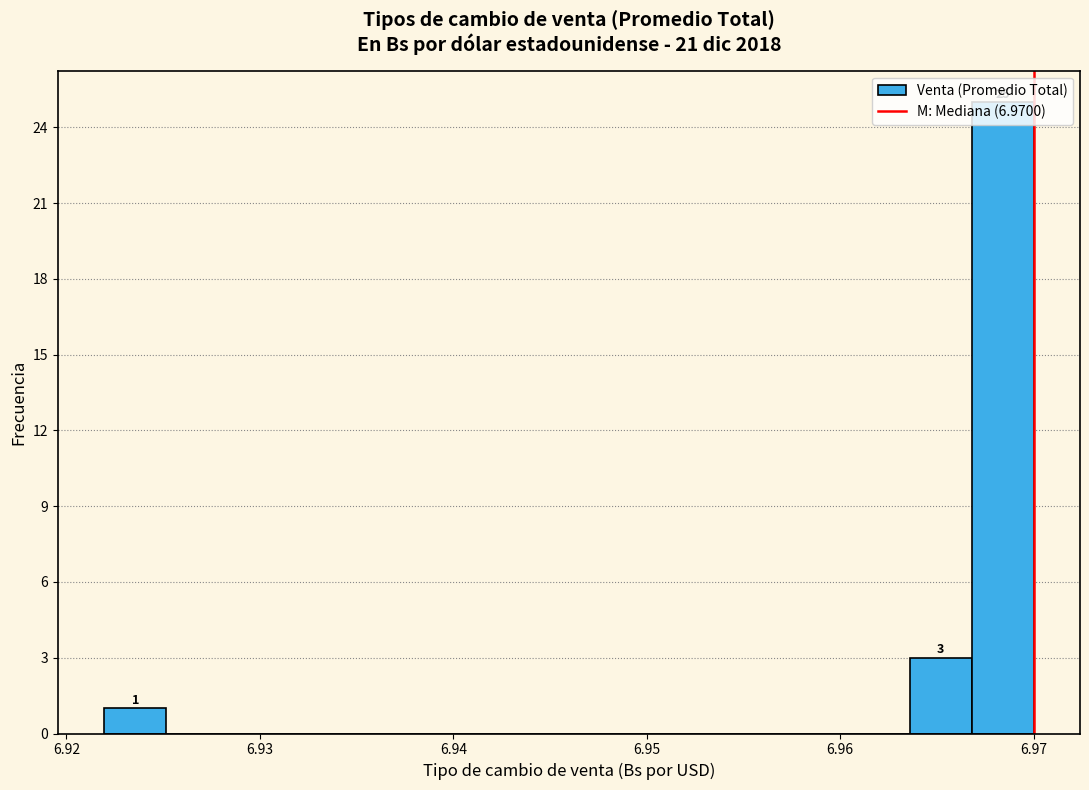

Read against the x-axis, roughly where is the centre of the tallest bar?

6.968